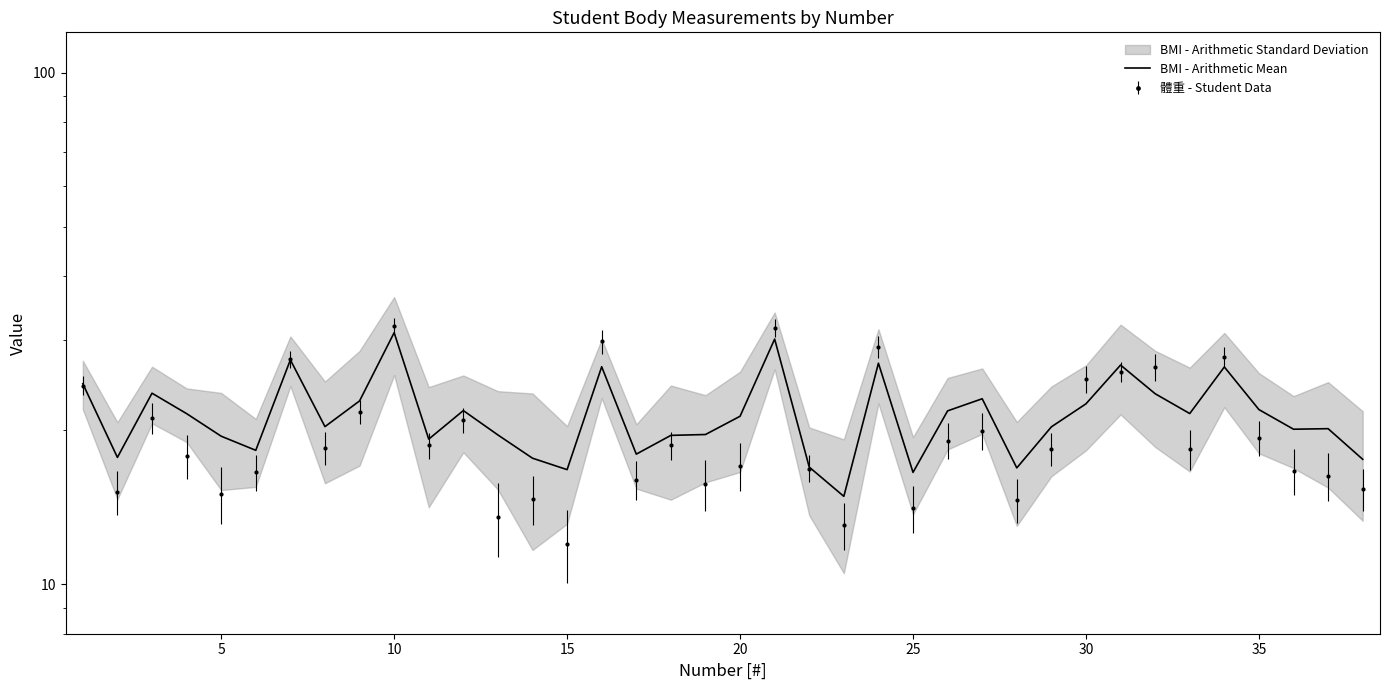

True or false: there are more than 2 points higher than both neighbors.

True